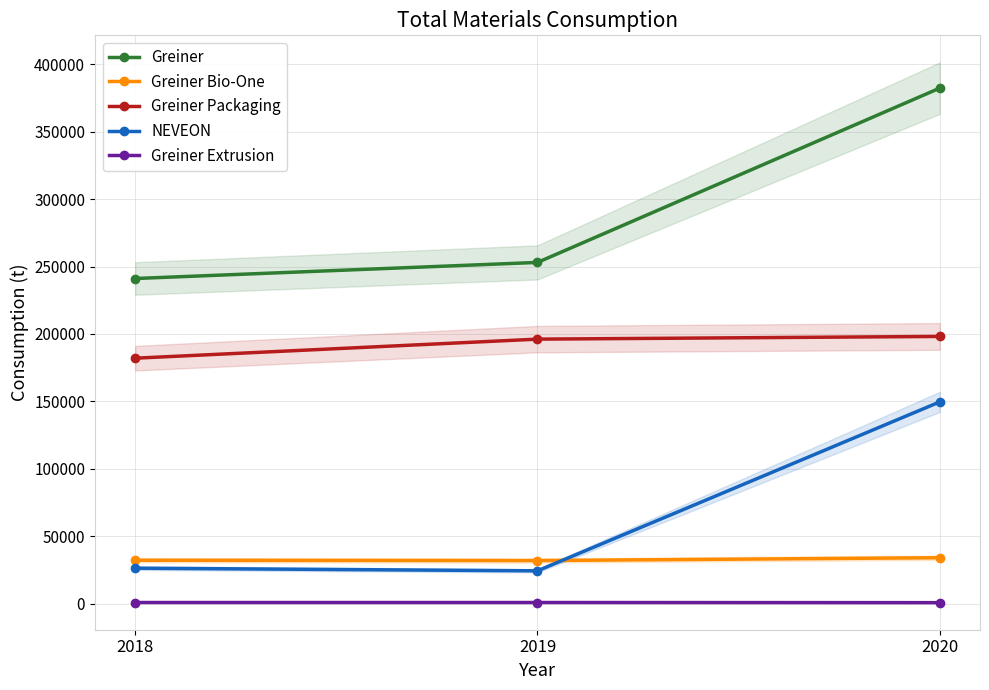

At 2018, list the series in order from smallest to largest.

Greiner Extrusion, NEVEON, Greiner Bio-One, Greiner Packaging, Greiner